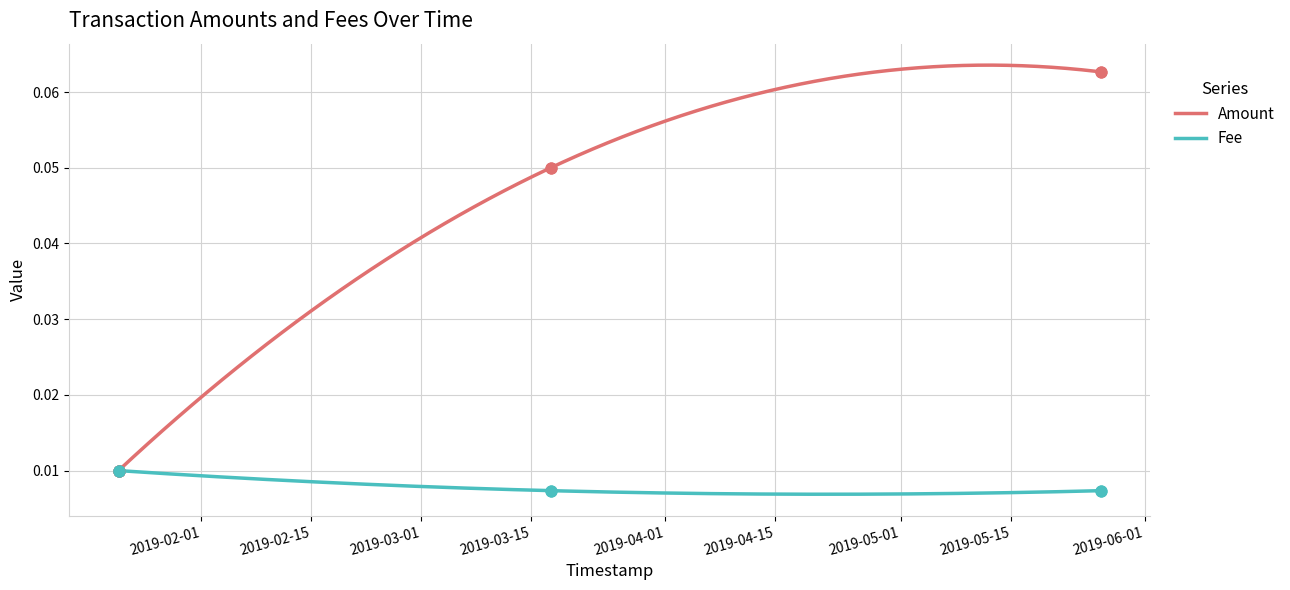

Which series has the largest total across all categories?

Amount